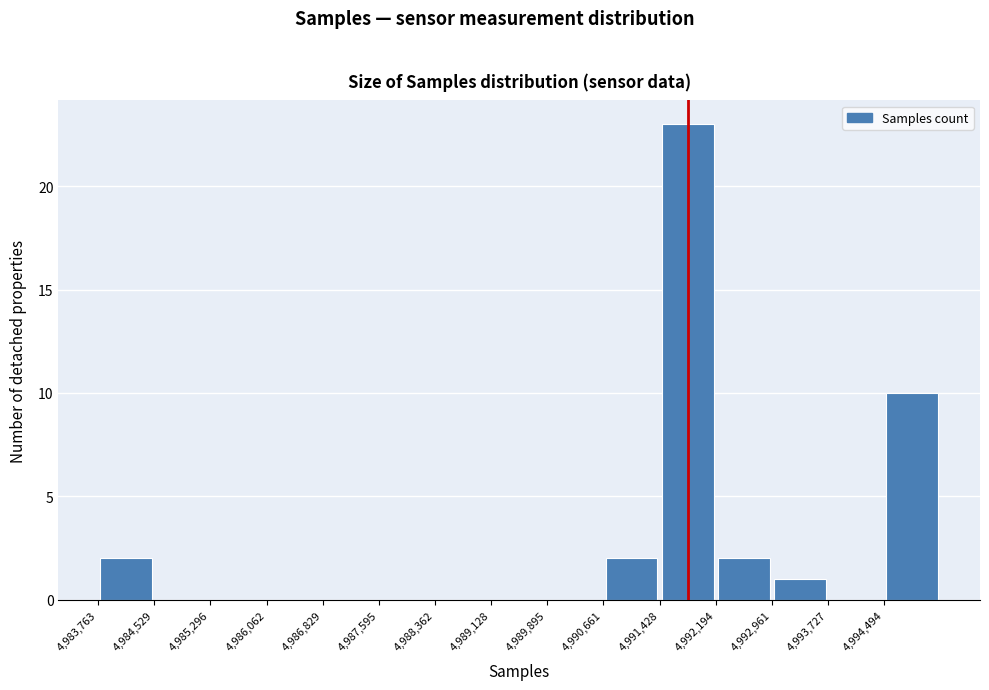

Reading left to right, transcribe this chart: for each bar, give the range it covers on the x-axis and its height. Neither the bar edges nor the heights are printed on the chart, so give them approximately, as read against the axes.

4983800 to 4984500: 2
4984500 to 4985300: 0
4985300 to 4986100: 0
4986100 to 4986800: 0
4986800 to 4987600: 0
4987600 to 4988400: 0
4988400 to 4989100: 0
4989100 to 4989900: 0
4989900 to 4990700: 0
4990700 to 4991400: 2
4991400 to 4992200: 23
4992200 to 4993000: 2
4993000 to 4993700: 1
4993700 to 4994500: 0
4994500 to 4995300: 10